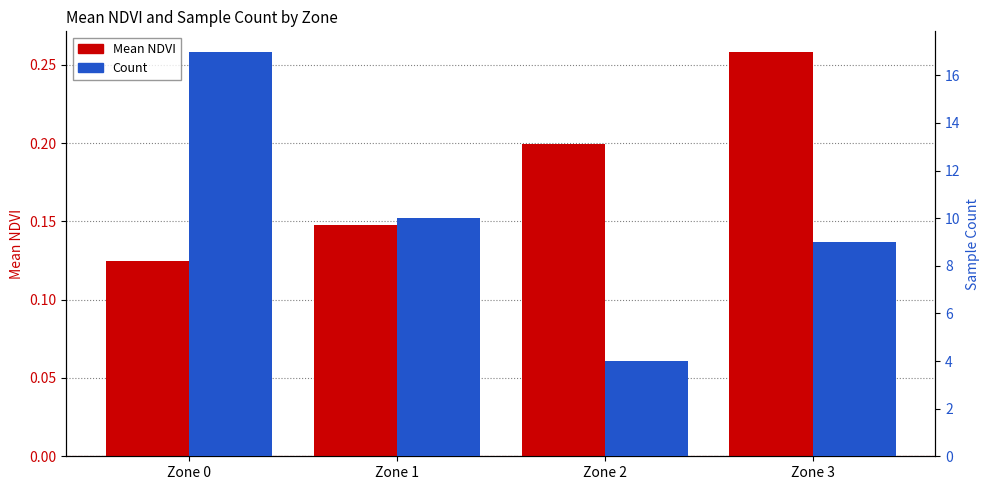

Are the bars grouped side by side (vs. stacked)?

Yes